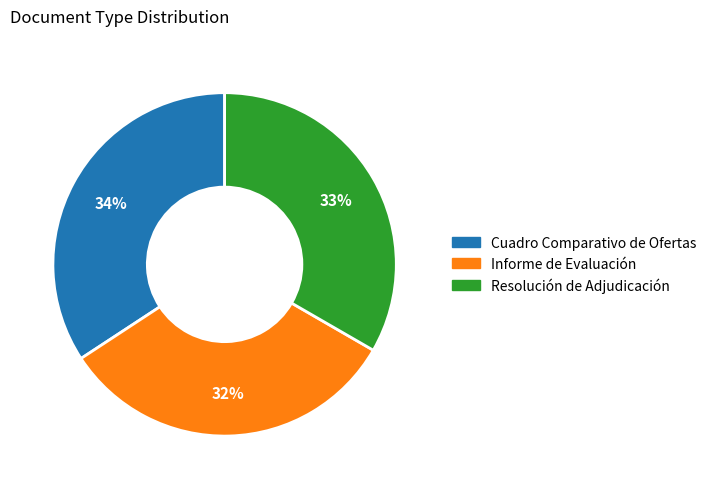

What percentage is the Cuadro Comparativo de Ofertas slice, to the nearest percent?

34%